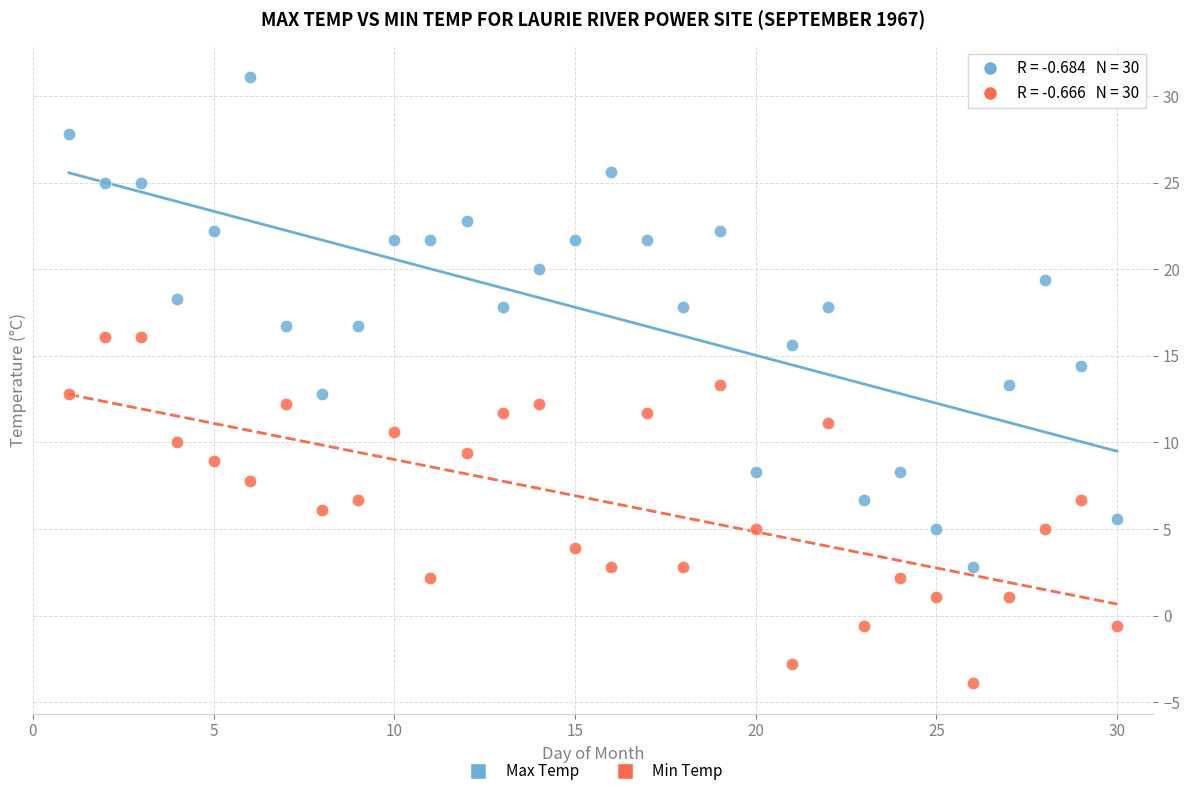

Which series contains the highest Y value?

Max Temp